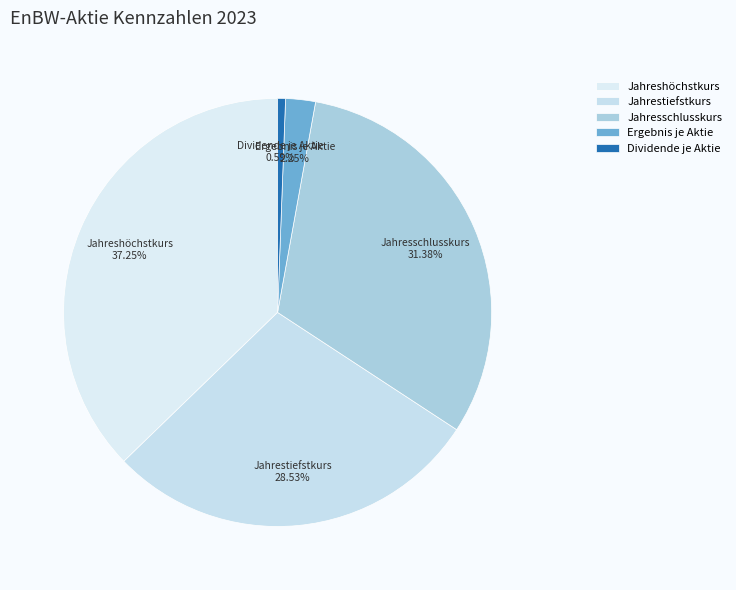

Rank the categories by value from highest to lowest.

Jahreshöchstkurs, Jahresschlusskurs, Jahrestiefstkurs, Ergebnis je Aktie, Dividende je Aktie